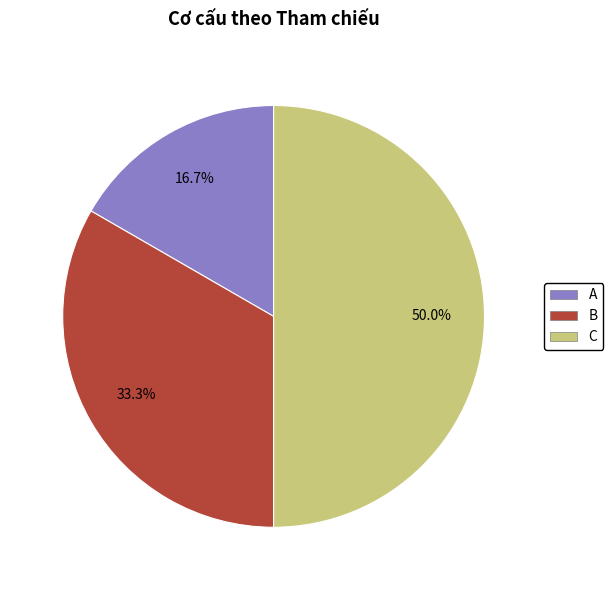

What percentage do C and B together represent?

83.3%